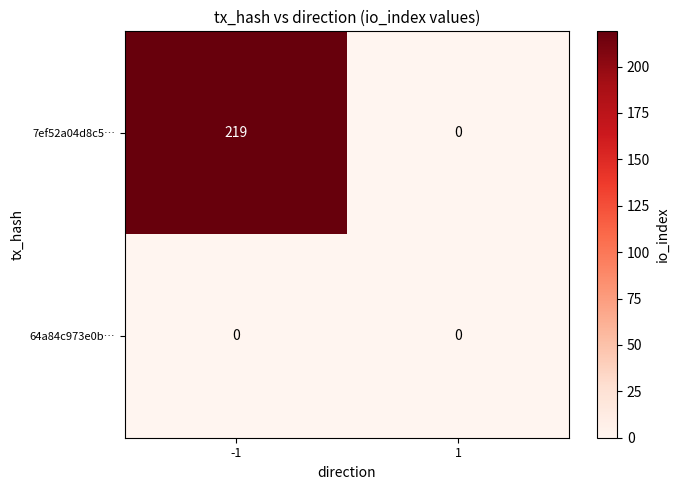

What is the maximum value shown in the chart?

219